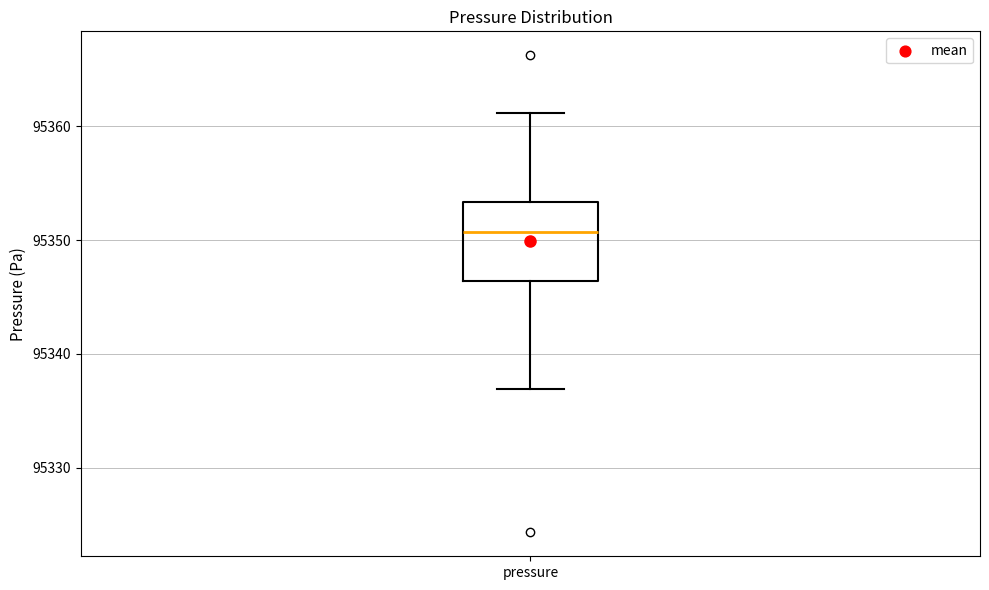

Read this box plot against the y-axis: the position of the median line, the range covered by the box, and the ends of both whiskers. The values are not printed on the chart, so give them approximately, as read against the axis.

median 95351, box 95346 to 95353, whiskers 95337 to 95361